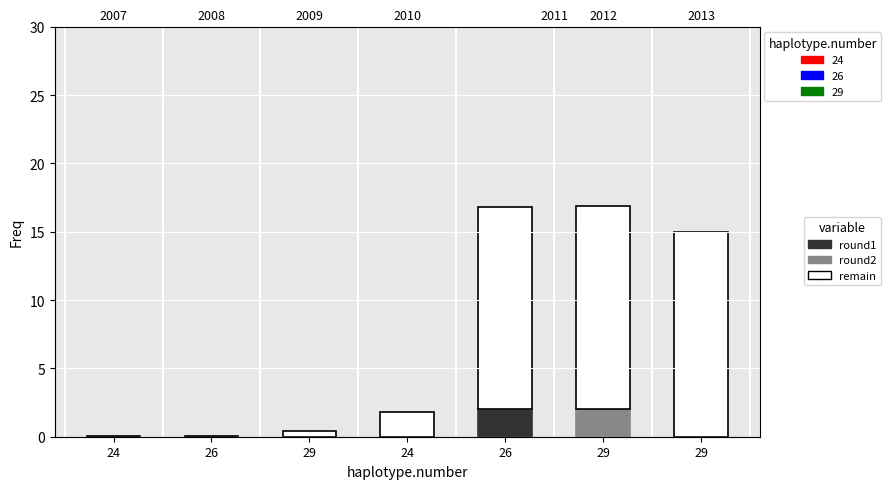

What is the label of the 3rd bar from the left?

29